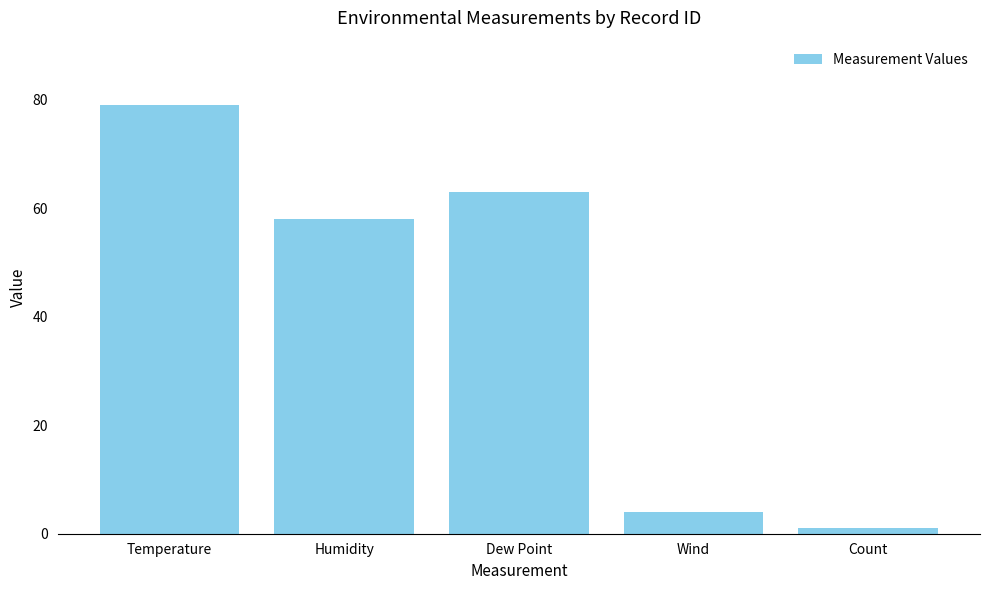

Reading left to right, extract all data points from this chart.

Temperature=79	Humidity=58	Dew Point=63	Wind=4	Count=1